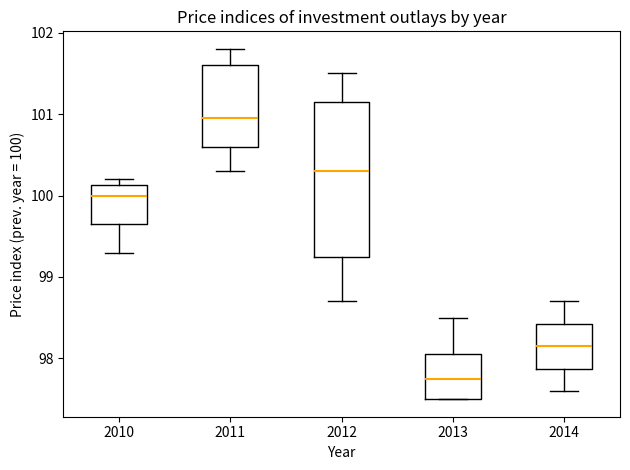

Comparing the boxes themselves (not the whiskers), which one is the tallest?

2012